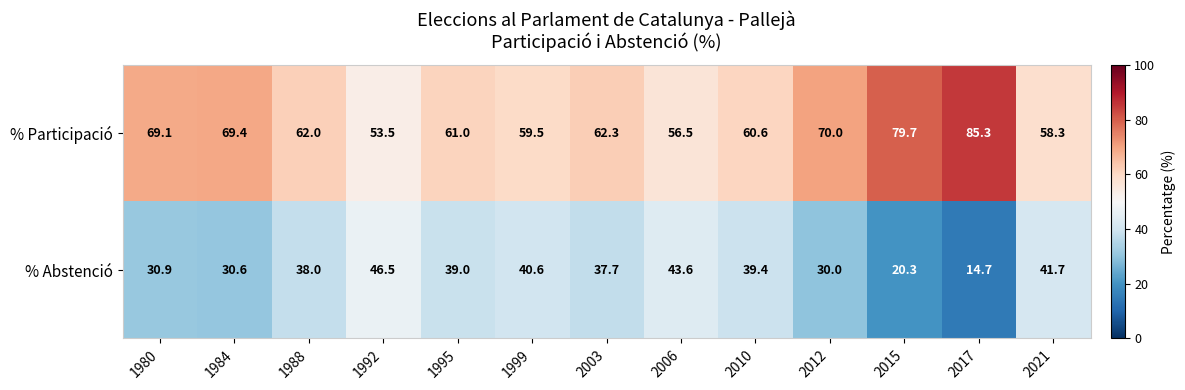

What value does the % Participació series have at 2012?

70.0